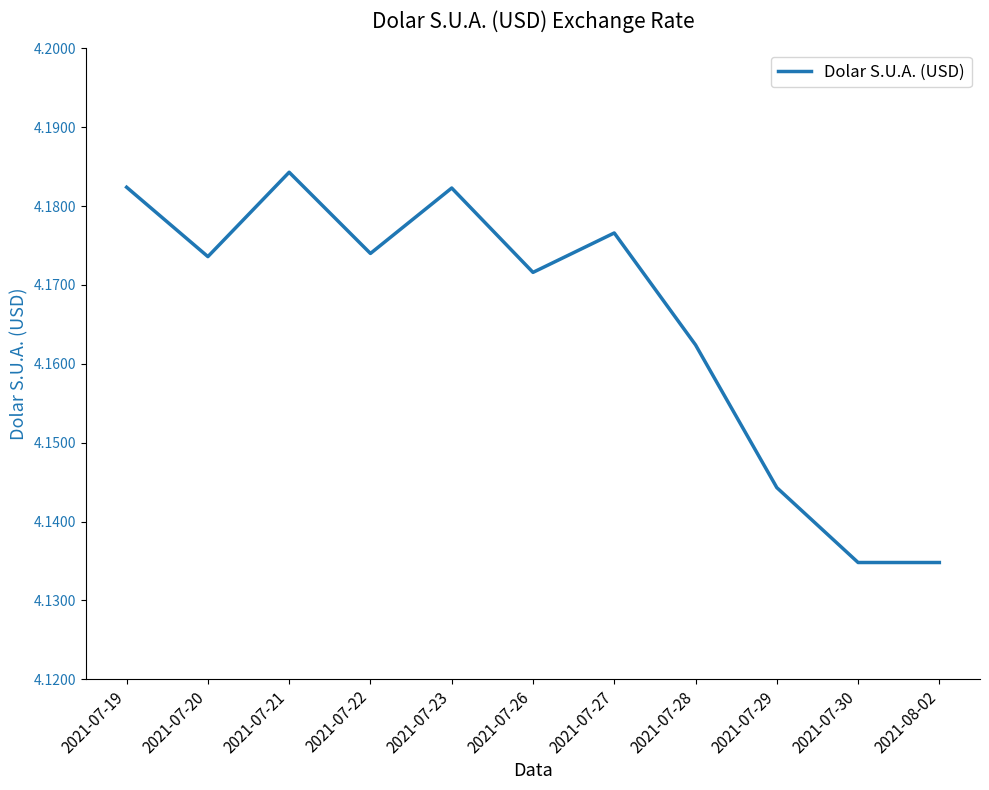

Approximately how many times larger is the value at 2021-07-26 compared to 2021-07-23?

1.0